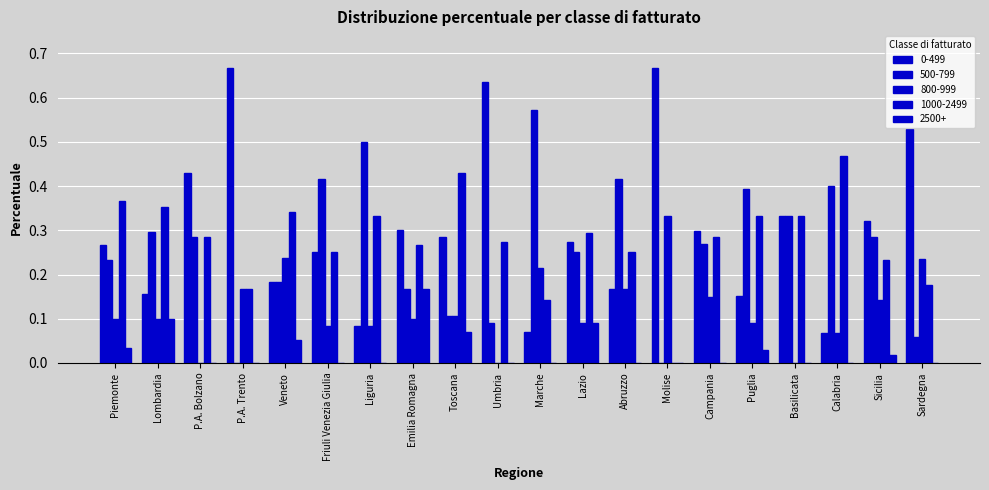

Where is 1000-2499 nearest to the value 0?

Molise